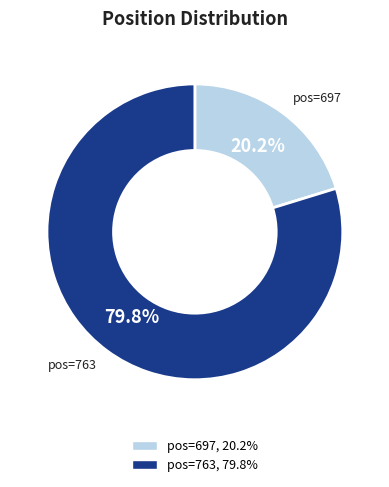

Which has a higher value, pos=697 or pos=763?

pos=763